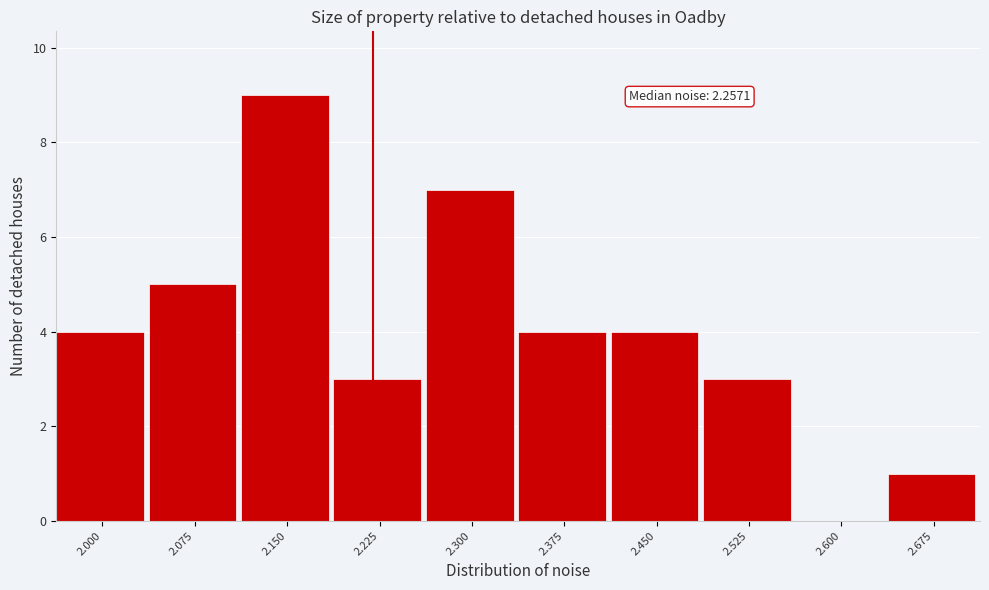

Reading left to right, transcribe all the data shown in this chart.

2.000=4	2.075=5	2.150=9	2.225=3	2.300=7	2.375=4	2.450=4	2.525=3	2.600=0	2.675=1